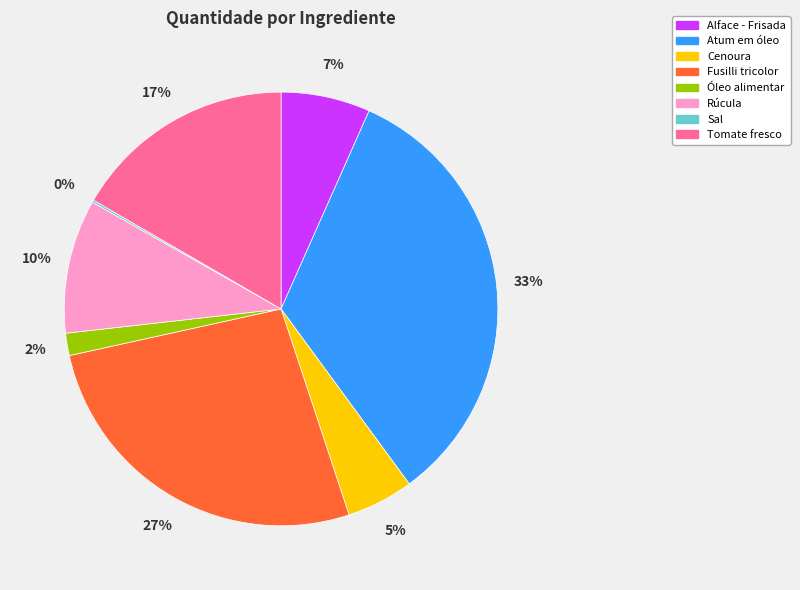

The Atum em óleo slice represents 40% of the pie. True or false?

False